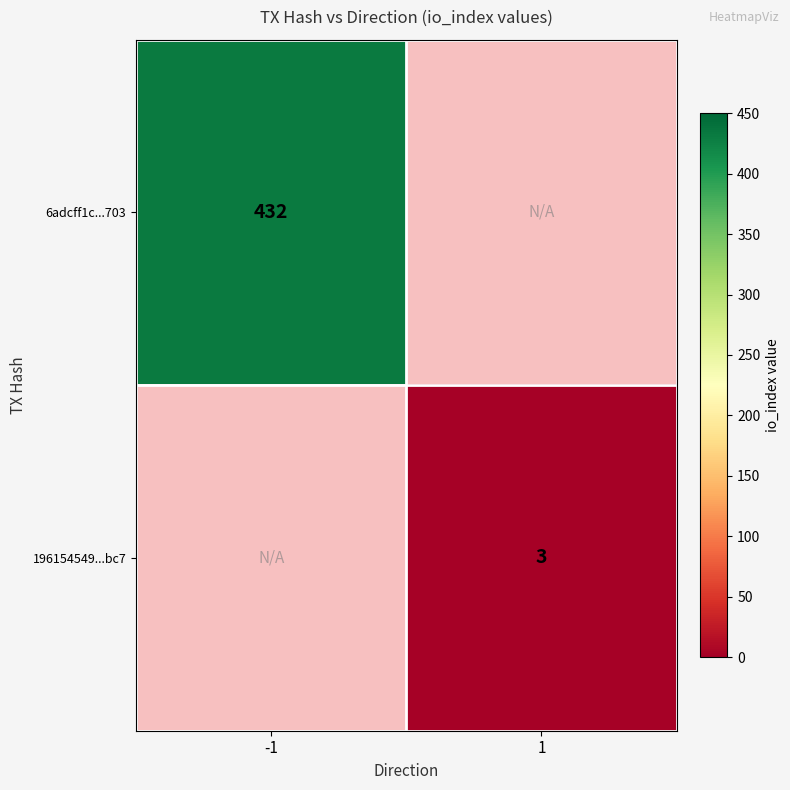

At how many categories does at least one series exceed 216?

1